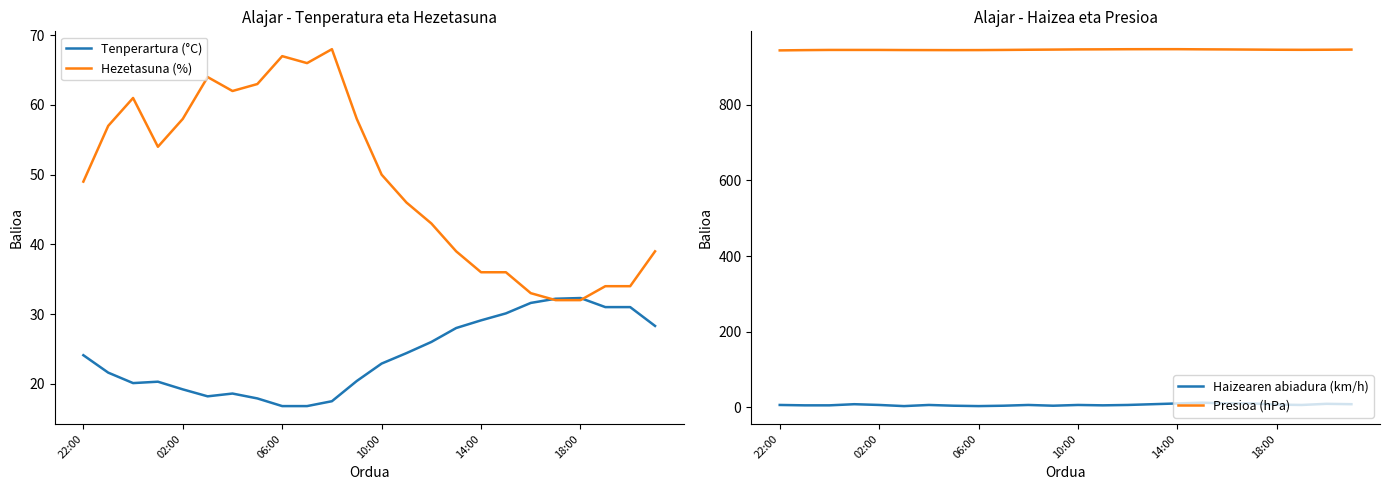

The Haizearen abiadura (km/h) series shows 4.0 at 7. True or false?

True